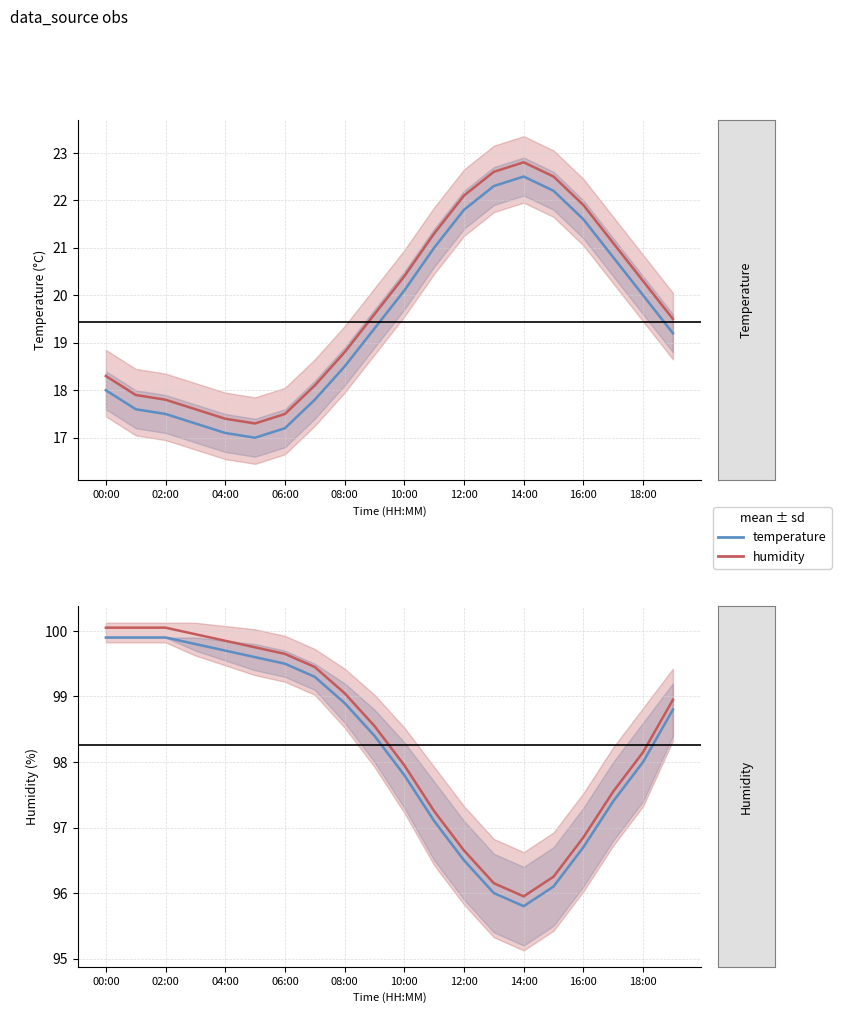

What is the average value of the temperature_shifted series?

19.7